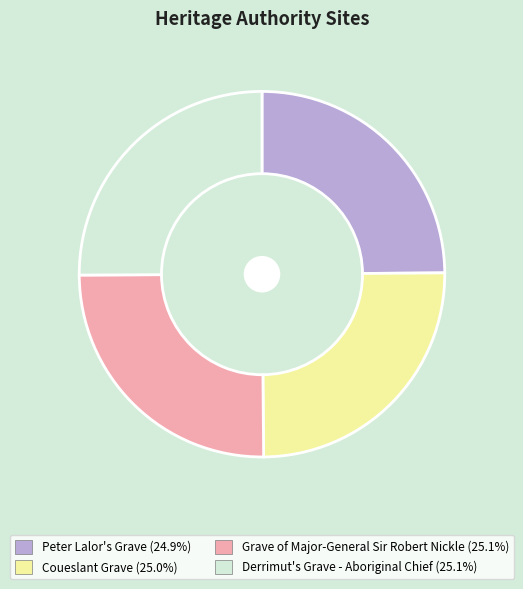

Is Coueslant Grave the majority of the pie?

No